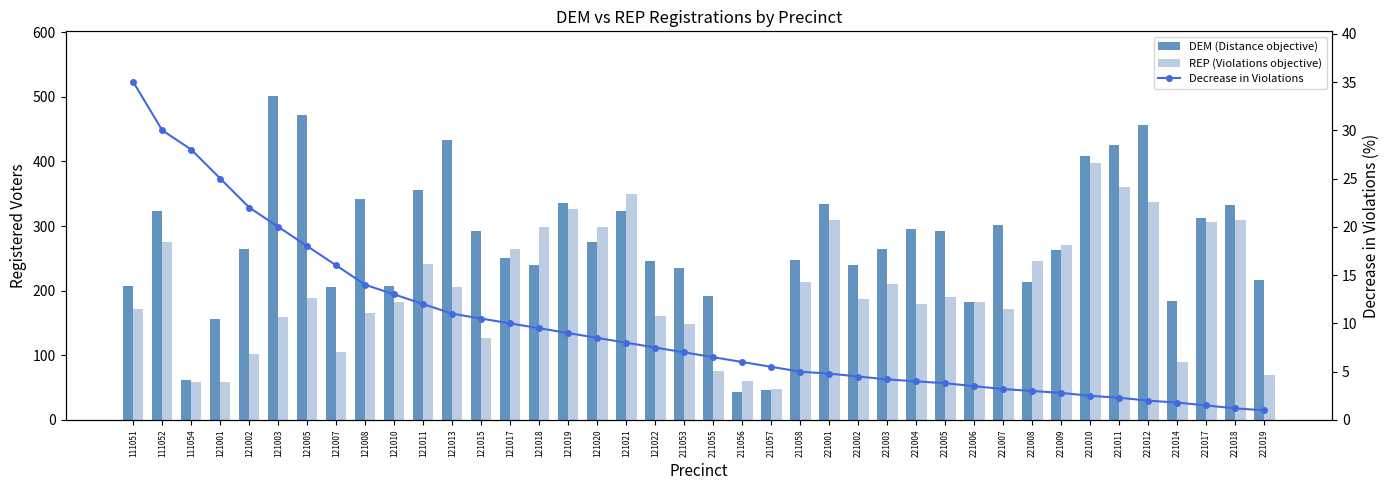

Which has a higher value, 121019 or 121017?

121019